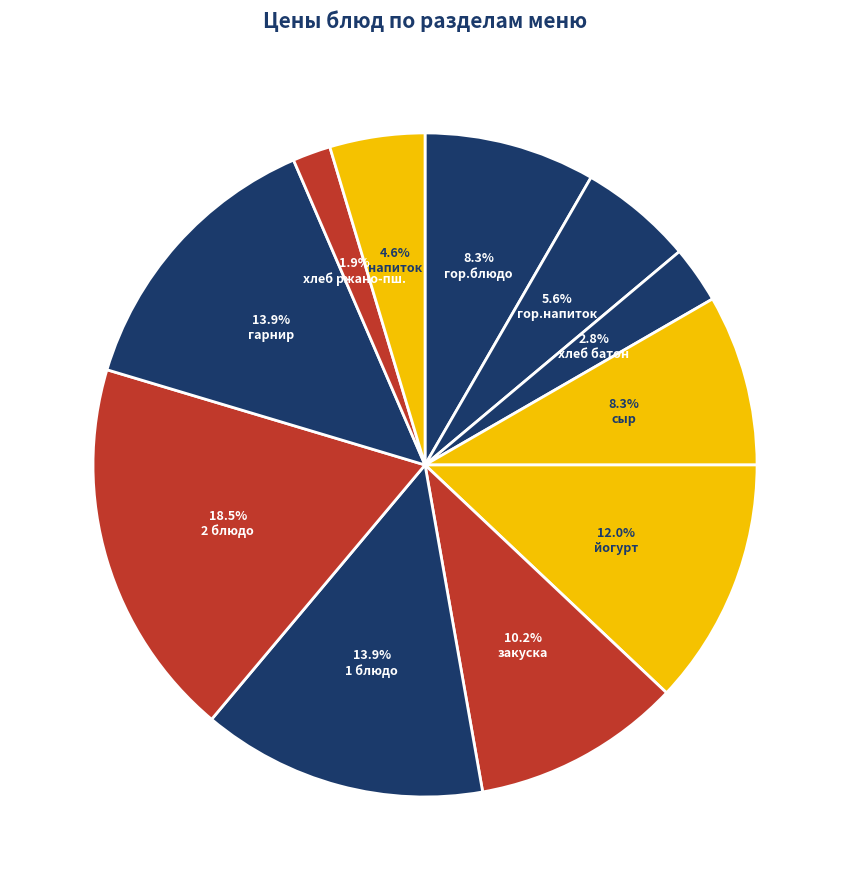

Rank the categories by value from lowest to highest.

хлеб черн., хлеб (батон), напиток, гор.напиток, гор.блюдо, сыр, закуска, йогурт, 1 блюдо, гарнир, 2 блюдо